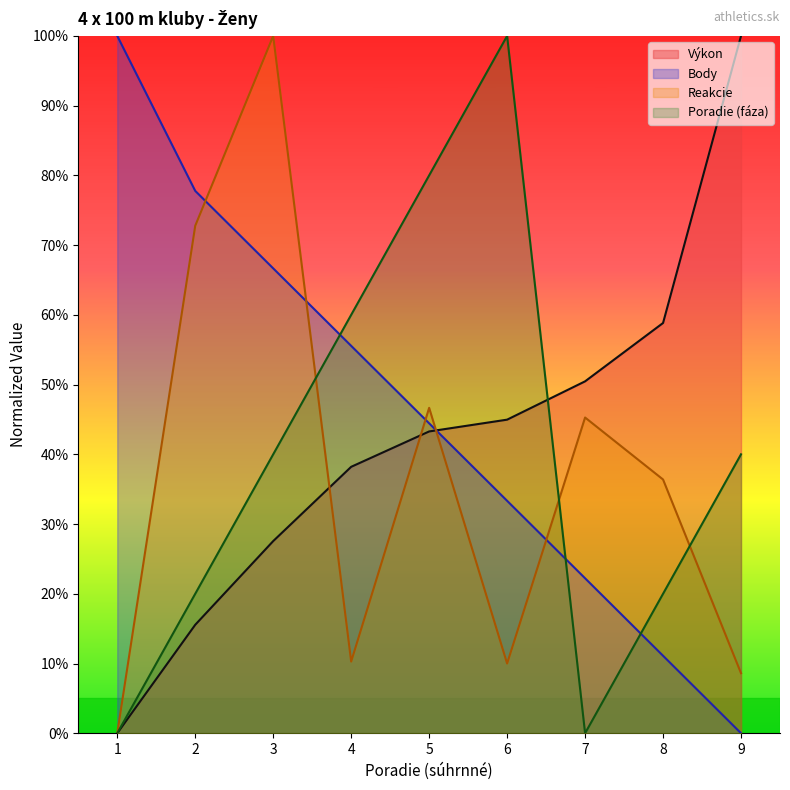

True or false: Body has more than 1 points higher than both neighbors.

False